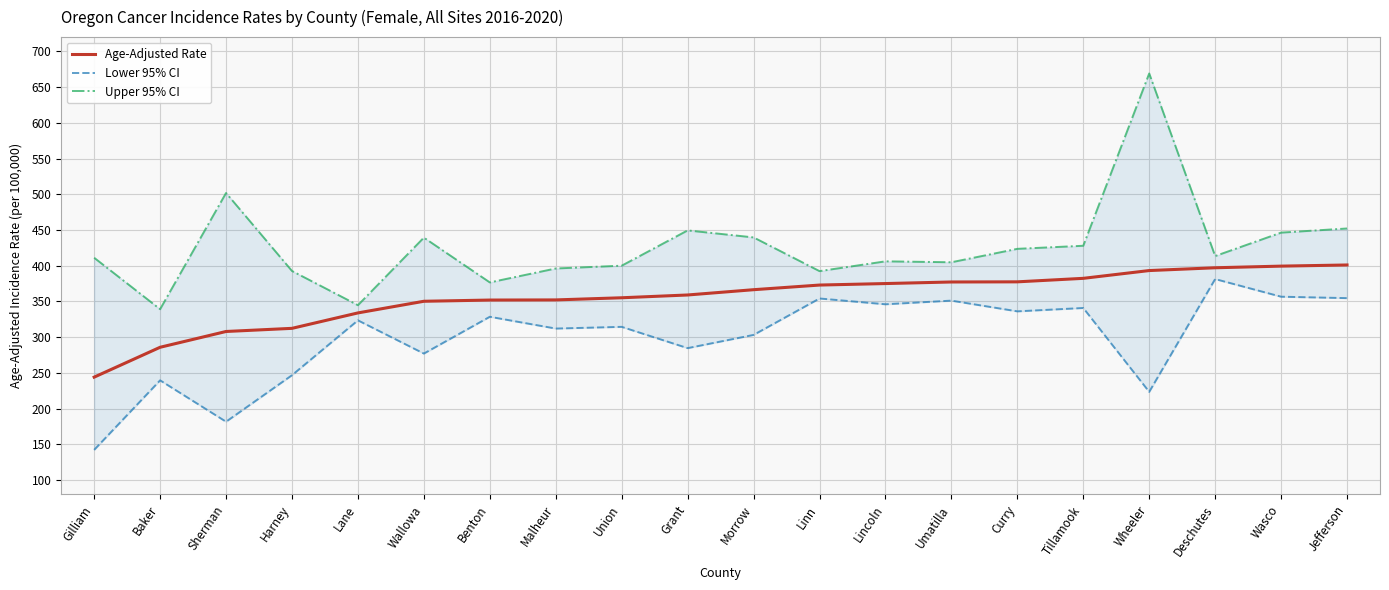

Rank the categories by Upper 95% CI value from highest to lowest.

Wheeler, Sherman, Jefferson, Grant, Wasco, Morrow, Wallowa, Tillamook, Curry, Deschutes, Gilliam, Lincoln, Umatilla, Union, Malheur, Harney, Linn, Benton, Lane, Baker